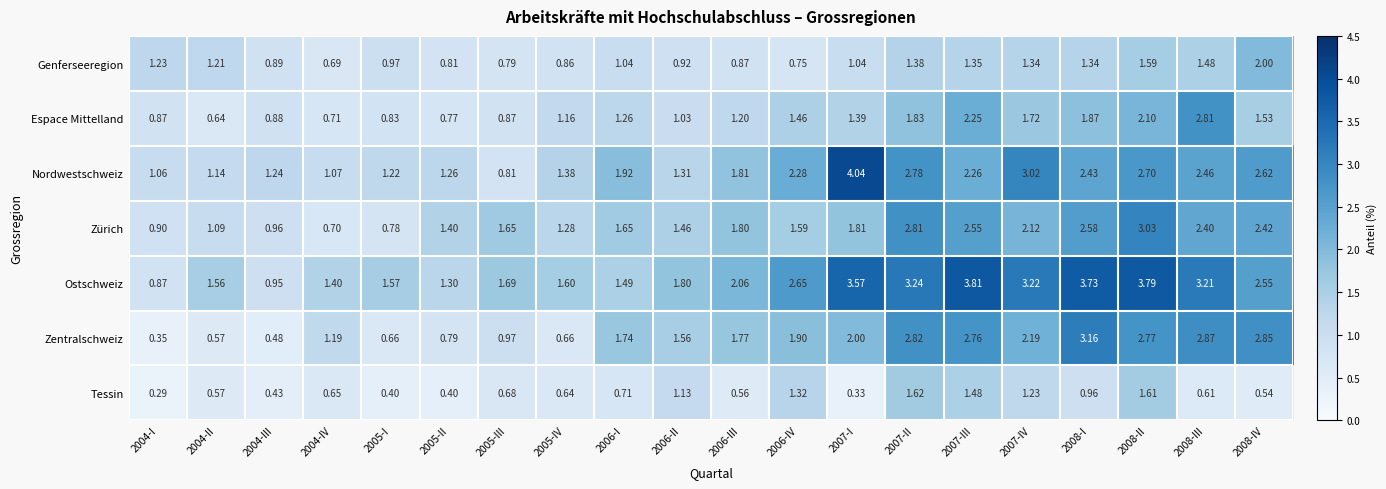

Which label corresponds to the largest value in the chart?

2007-I